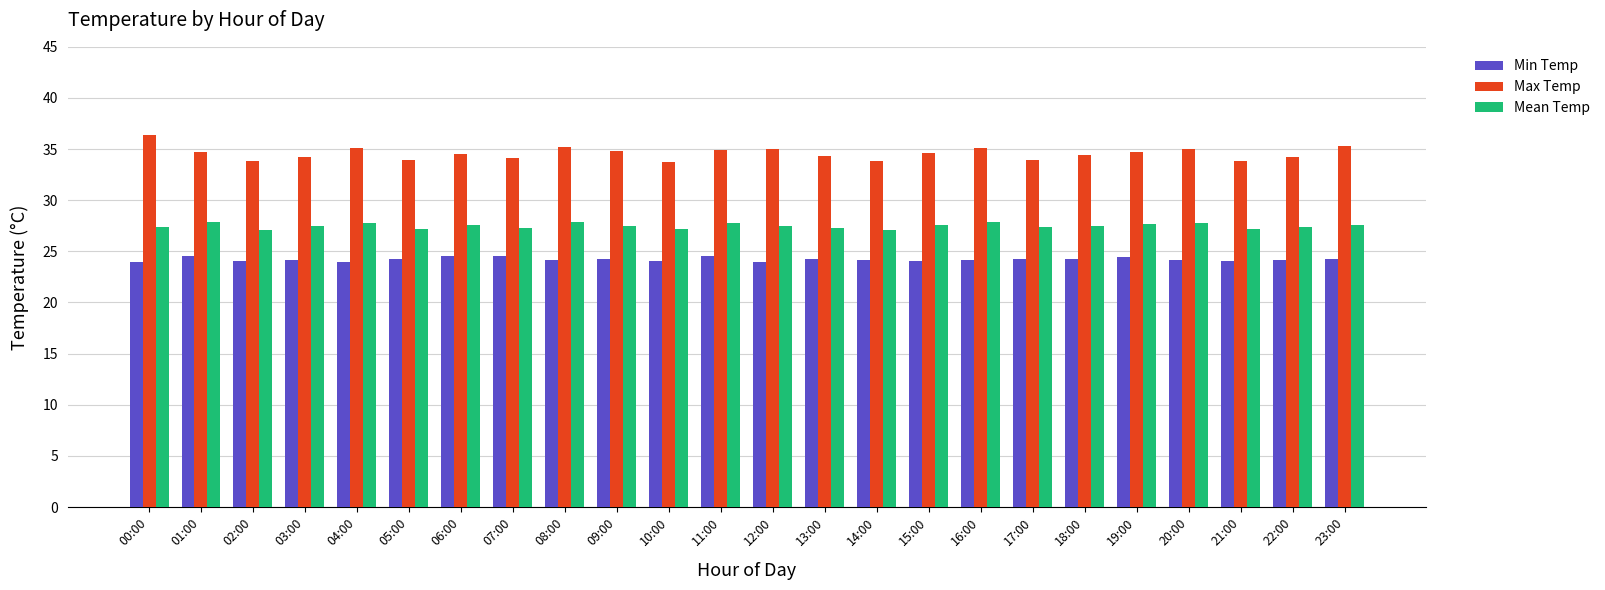

How many groups of bars are there?

24